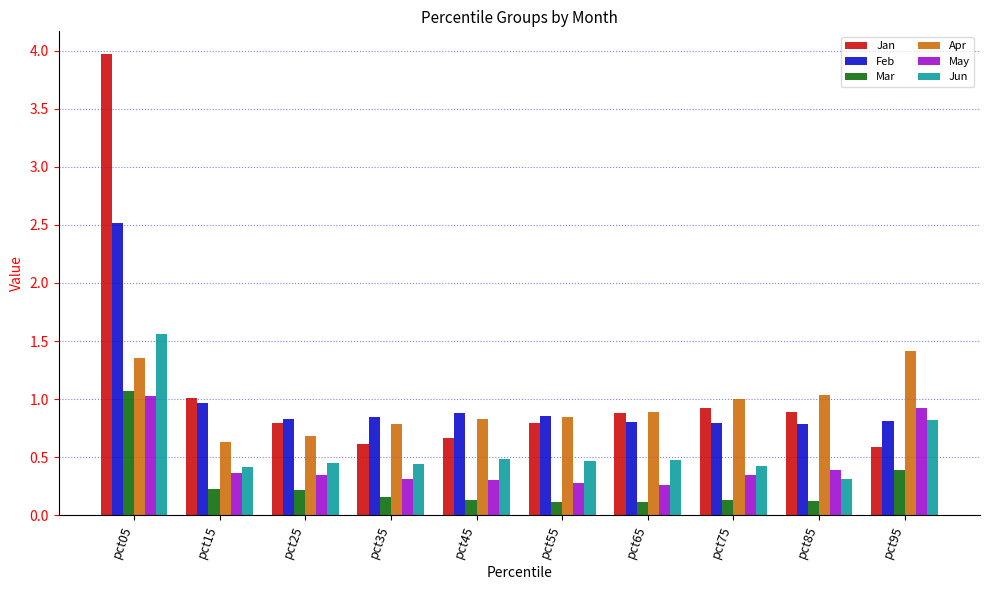

Where is Jun nearest to the value 0?

pct85